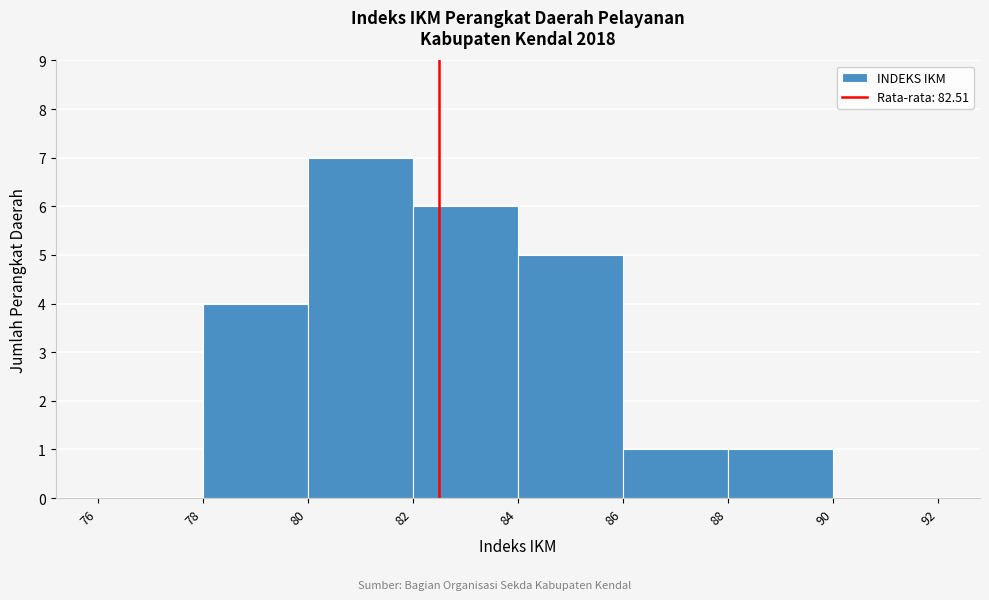

Reading left to right, transcribe this chart: for each bar, give the range it covers on the x-axis and its height. The values are not printed on the chart, so give them approximately, as read against the axis.

76 to 78: 0
78 to 80: 4
80 to 82: 7
82 to 84: 6
84 to 86: 5
86 to 88: 1
88 to 90: 1
90 to 92: 0